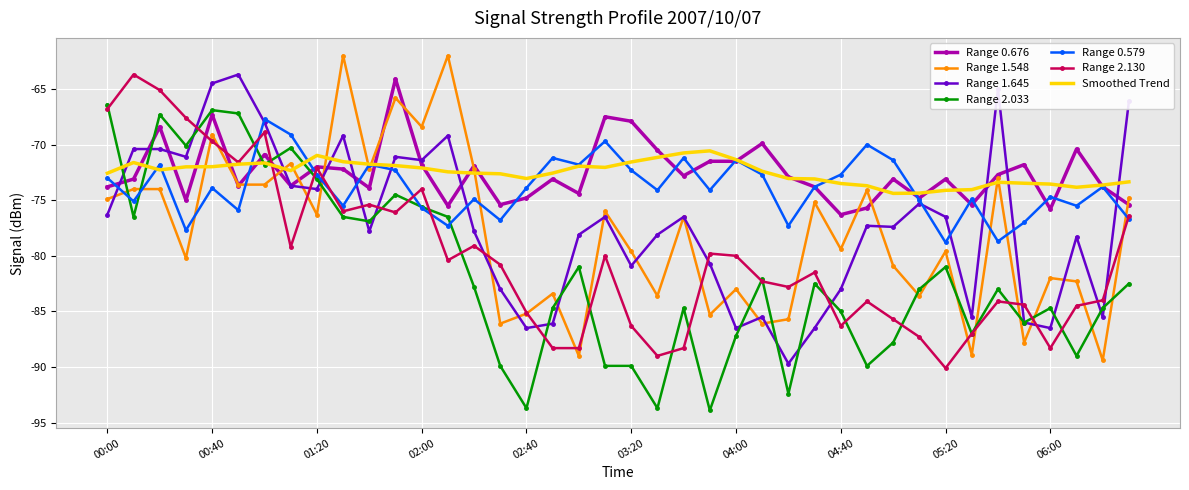

What is the greatest value displayed?

-62.0